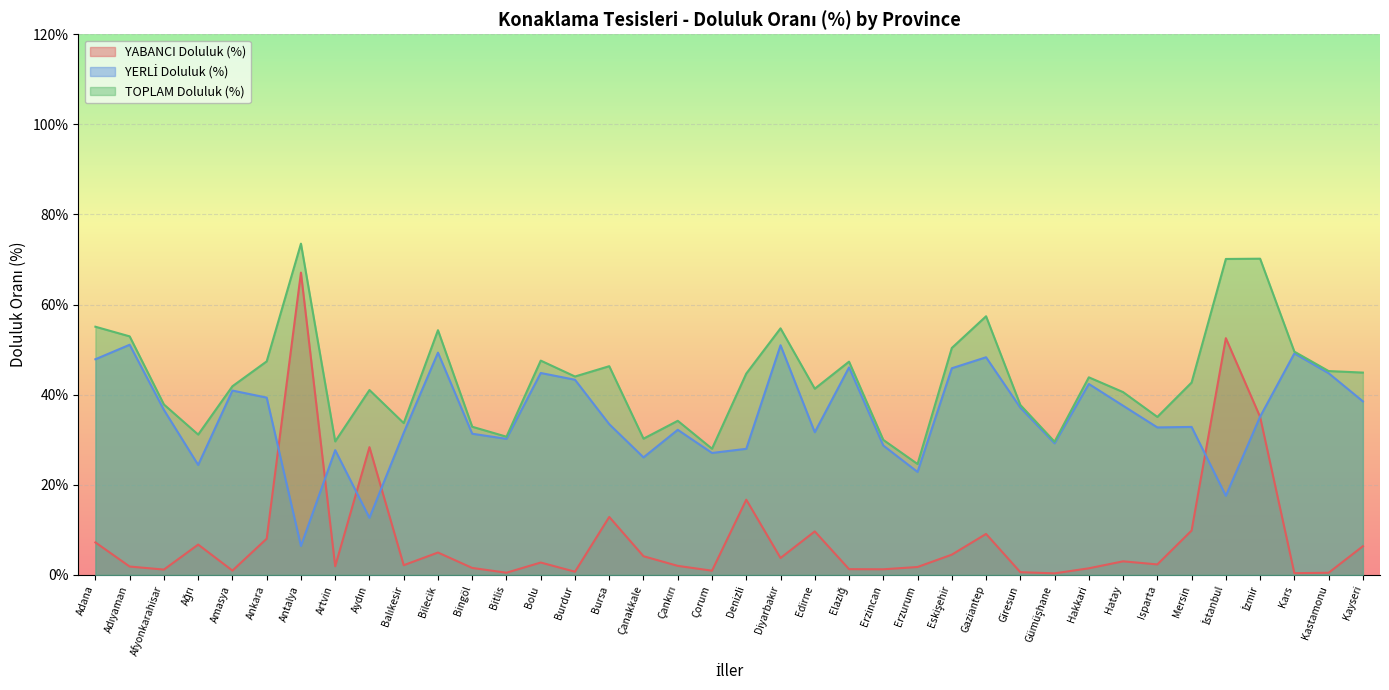

List the series in order of their overall mean, highest first.

TOPLAM Doluluk (%), YERLİ Doluluk (%), YABANCI Doluluk (%)